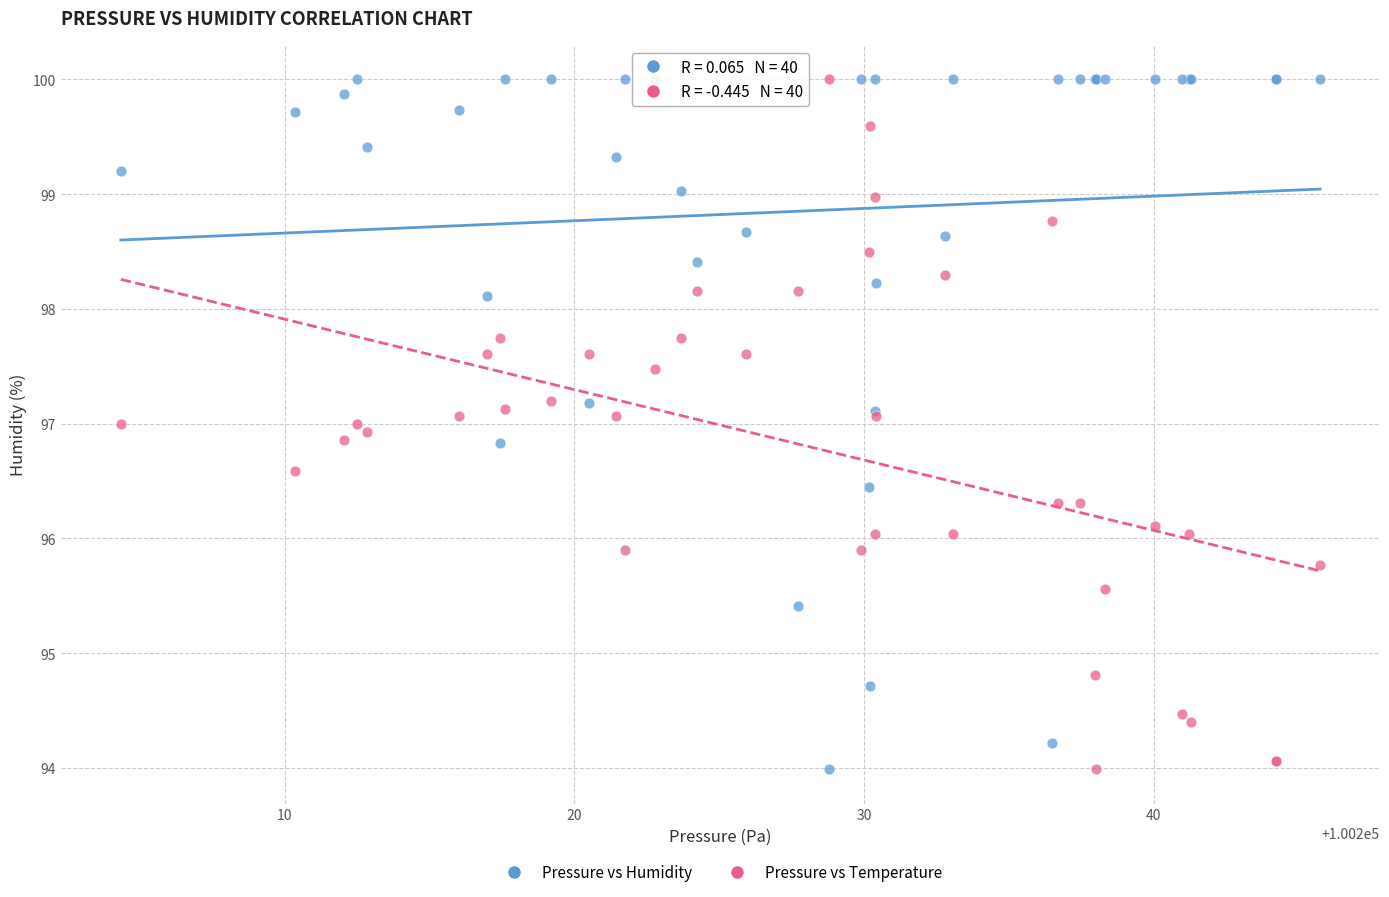

What is the X range (max minus min) for the scatter plot?

41.4